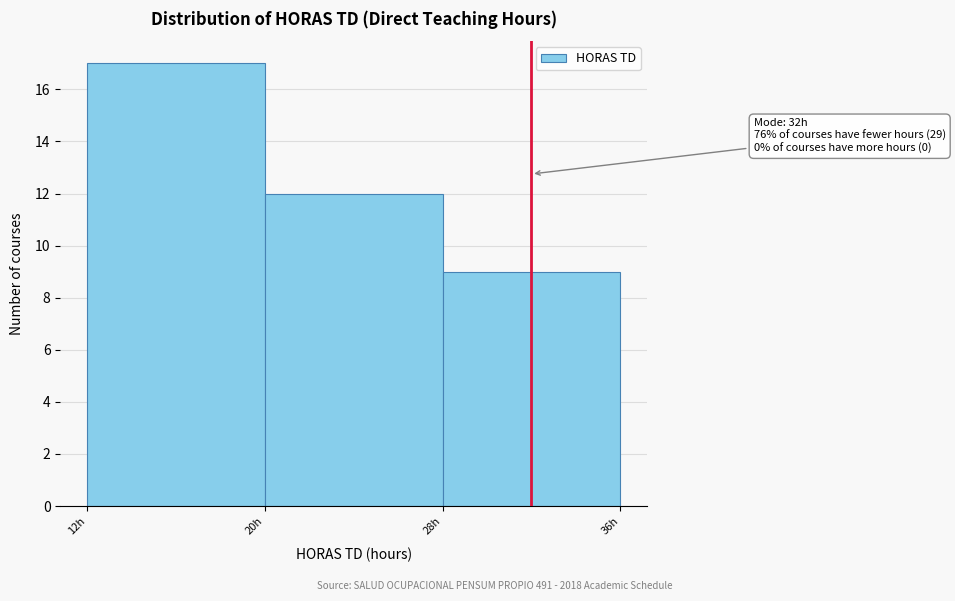

Over which range of the x-axis is the bar tallest?

12 to 20